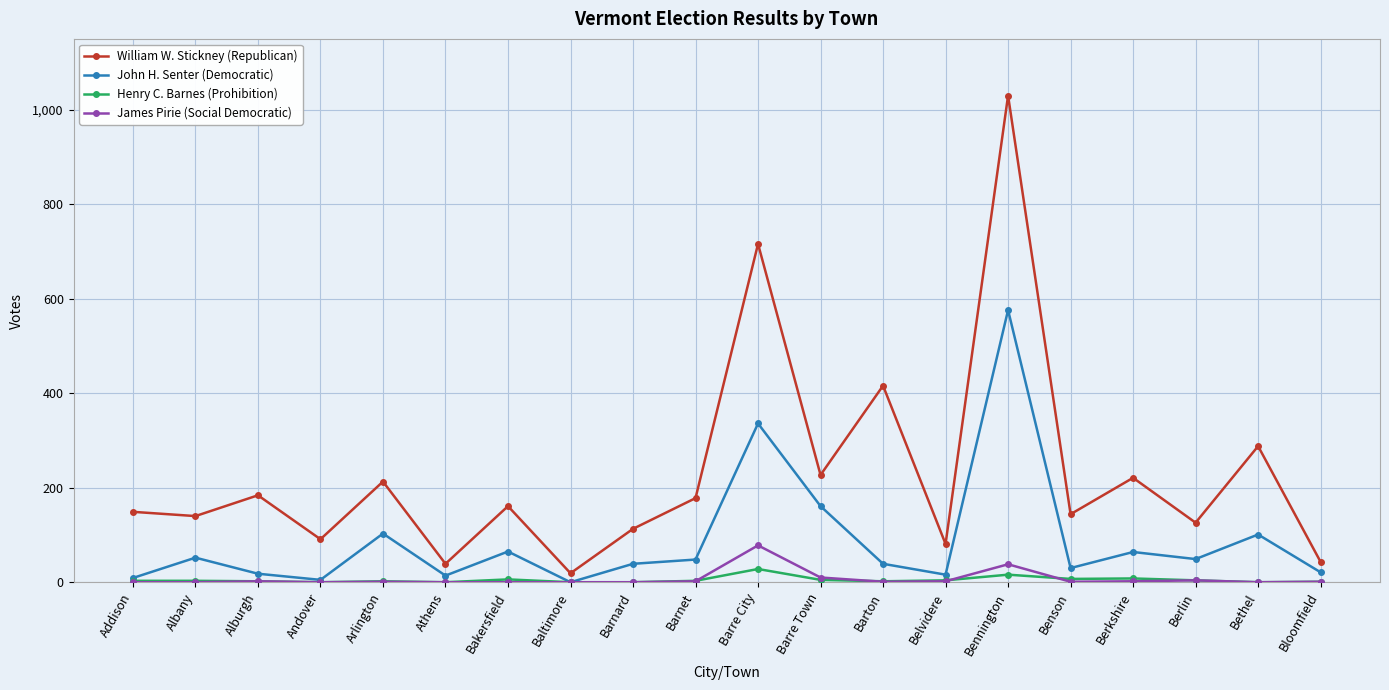

True or false: James Pirie (Social Democratic) has a value of 2 at Alburgh.

True